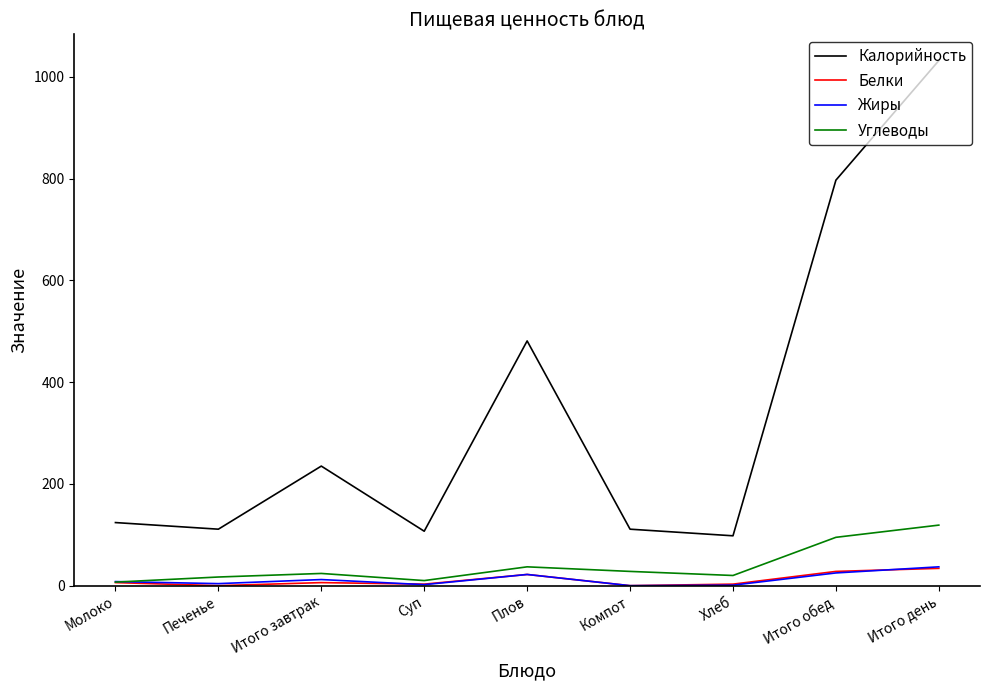

At which category is the sum across all series the highest?

Итого день